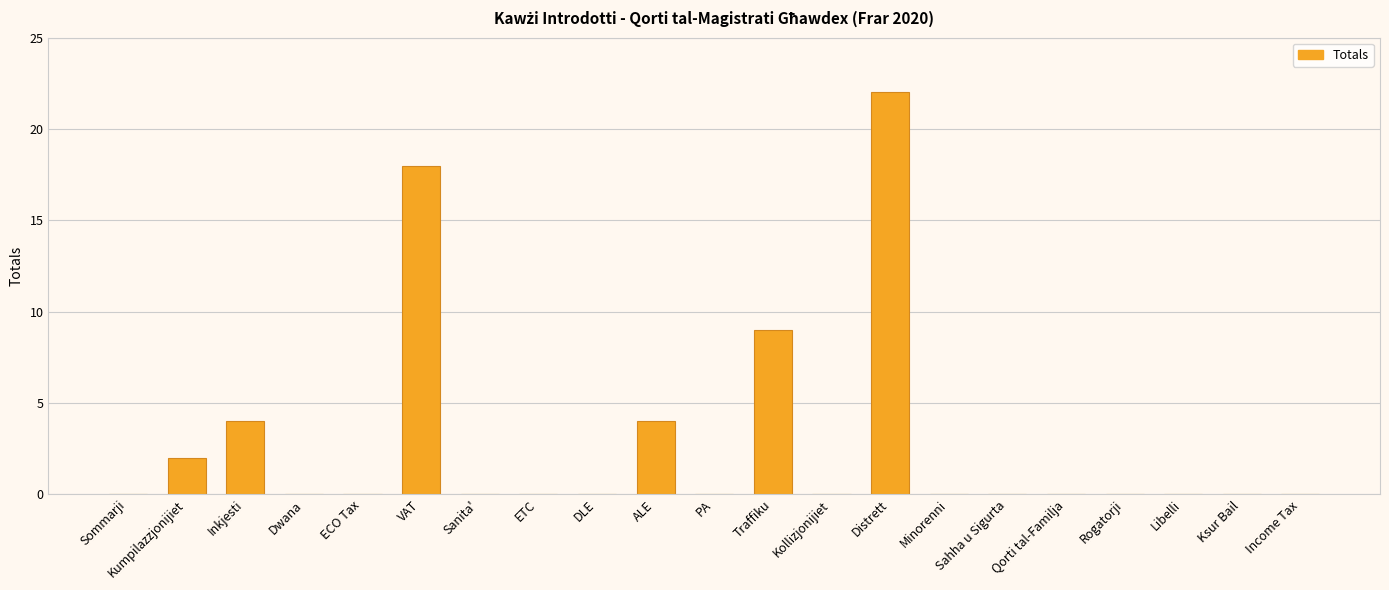

Is it true that the value at Libelli is 0?

True